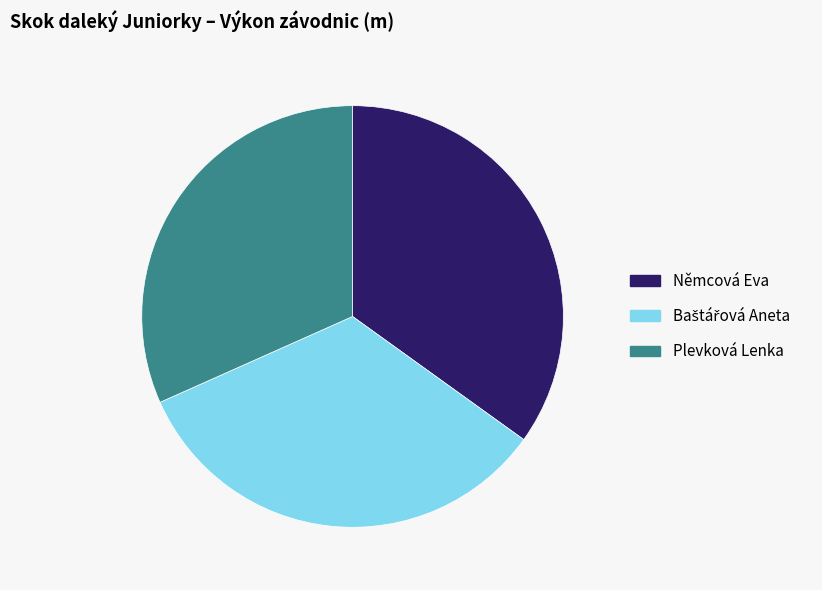

Approximately how many times larger is the value at Němcová Eva compared to Plevková Lenka?

1.1